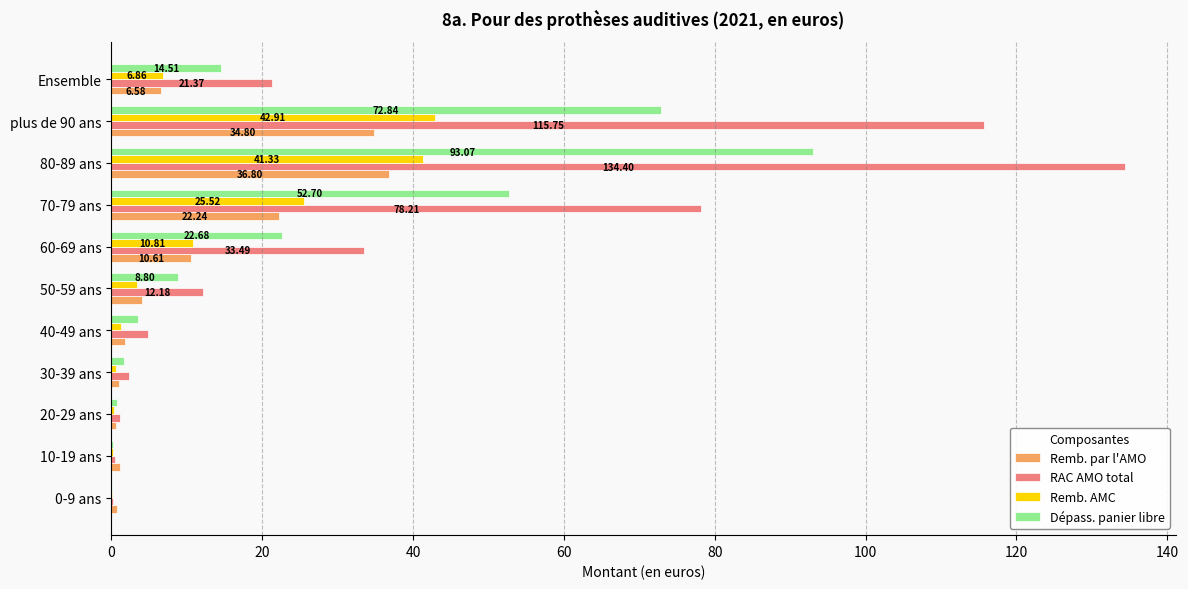

What is the highest value of the Dépass. panier libre series?

93.1